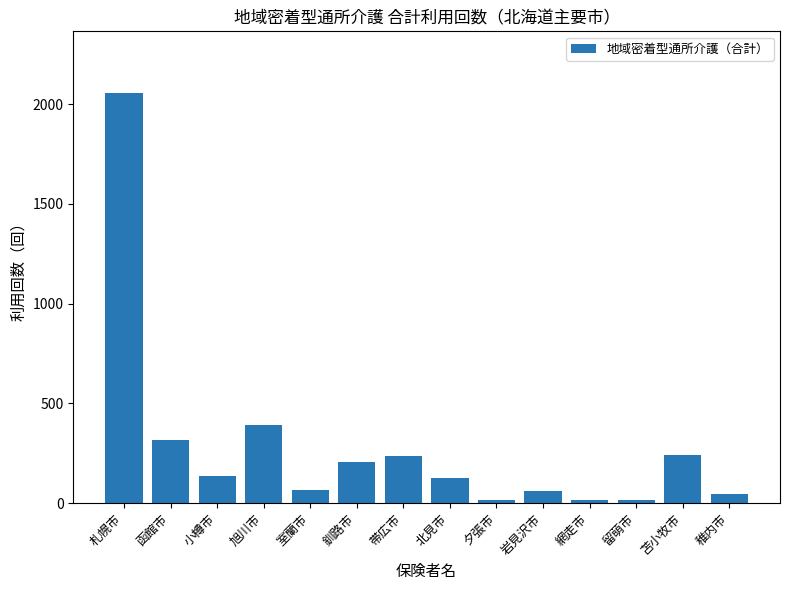

What is the difference between the values at 夕張市 and 札幌市?

2039